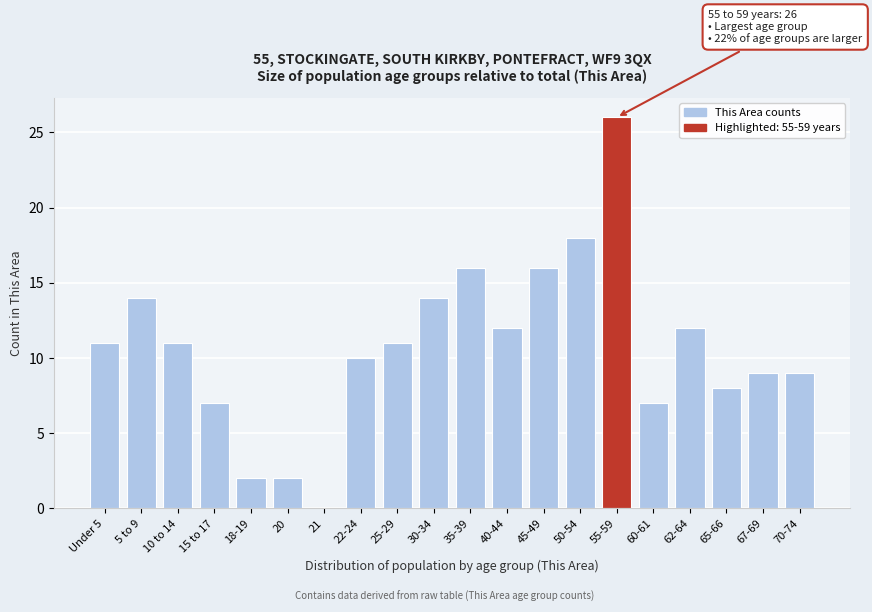

Reading right to left, transcribe all the data shown in this chart.

70-74=9	67-69=9	65-66=8	62-64=12	60-61=7	55-59=26	50-54=18	45-49=16	40-44=12	35-39=16	30-34=14	25-29=11	22-24=10	21=0	20=2	18-19=2	15 to 17=7	10 to 14=11	5 to 9=14	Under 5=11